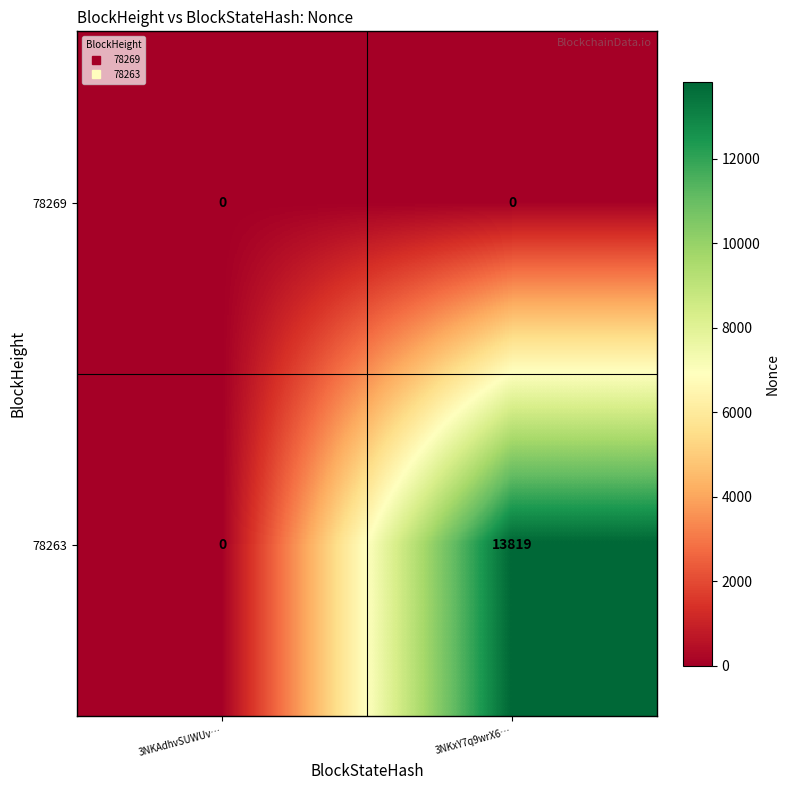

Reading left to right, transcribe all the data shown in this chart.

78269: 3NKAdhvSUWUv…=0	3NKxY7q9wrX6…=0
78263: 3NKAdhvSUWUv…=0	3NKxY7q9wrX6…=13819